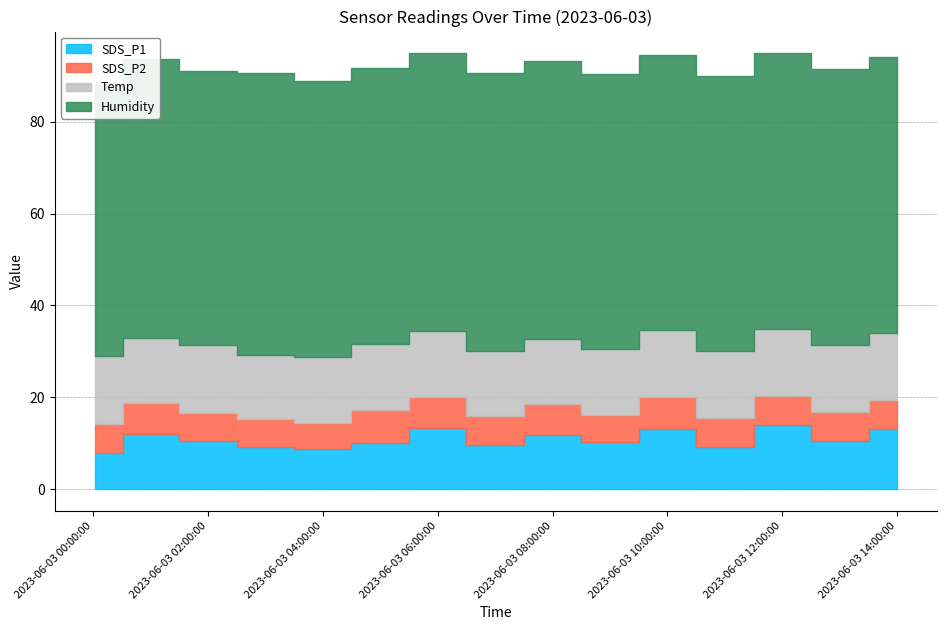

Which series has the largest total across all categories?

Humidity